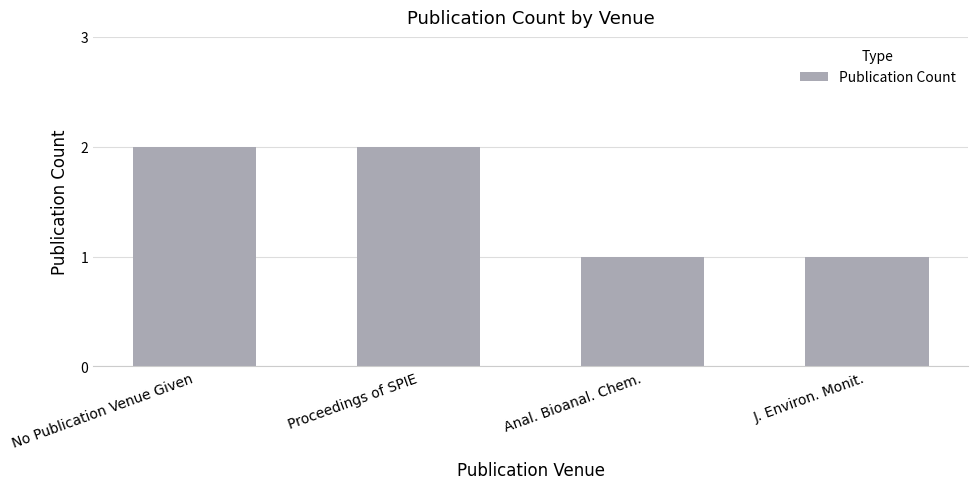

What is the label of the 1st bar from the left?

No Publication Venue Given